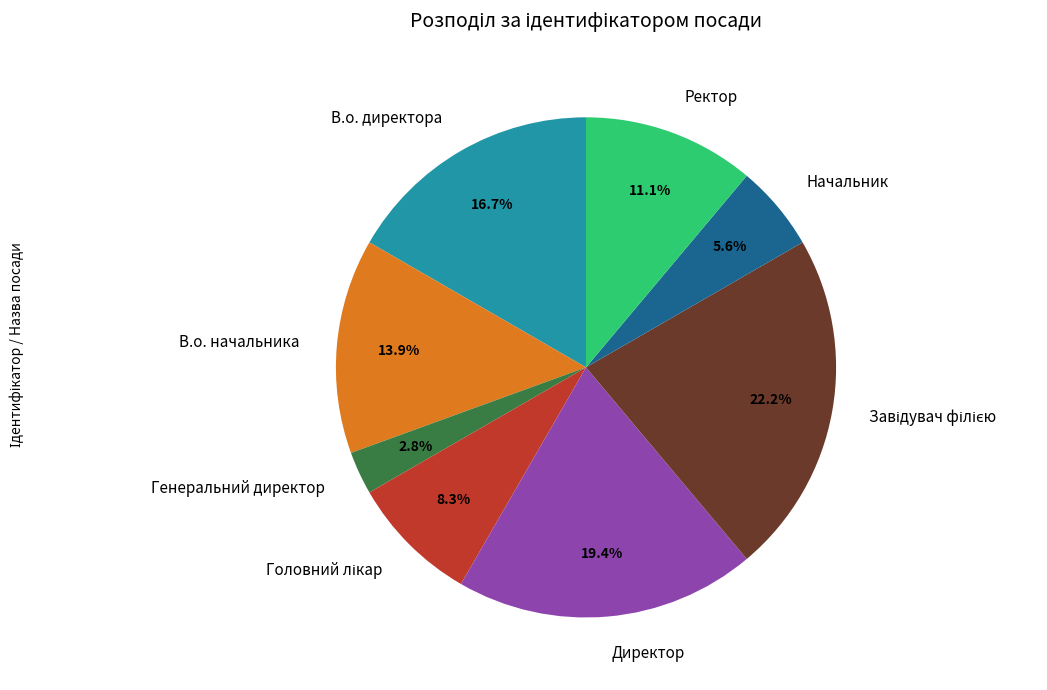

Does Генеральний директор represent more than half of the total?

No